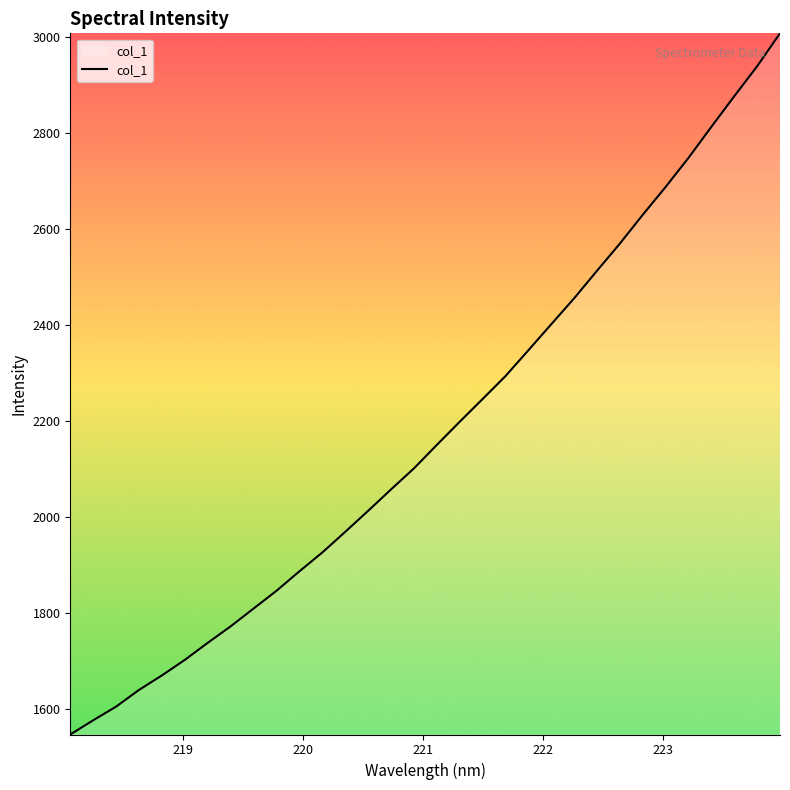

What is the maximum value shown in the chart?

3006.9